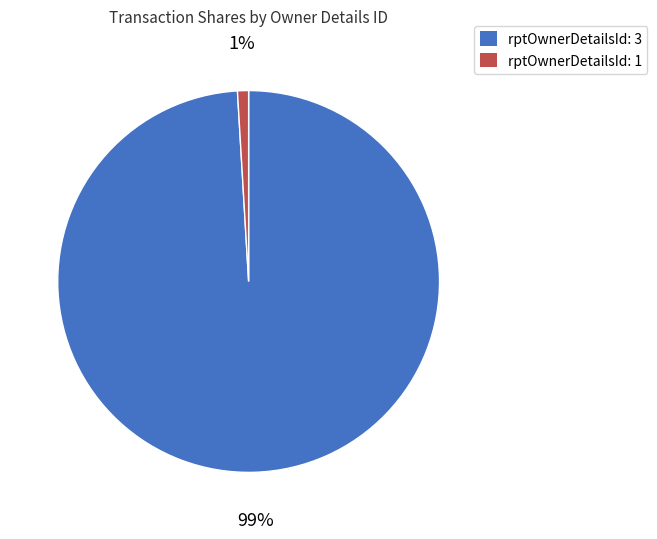

Rank the categories by value from highest to lowest.

rptOwnerDetailsId: 3, rptOwnerDetailsId: 1